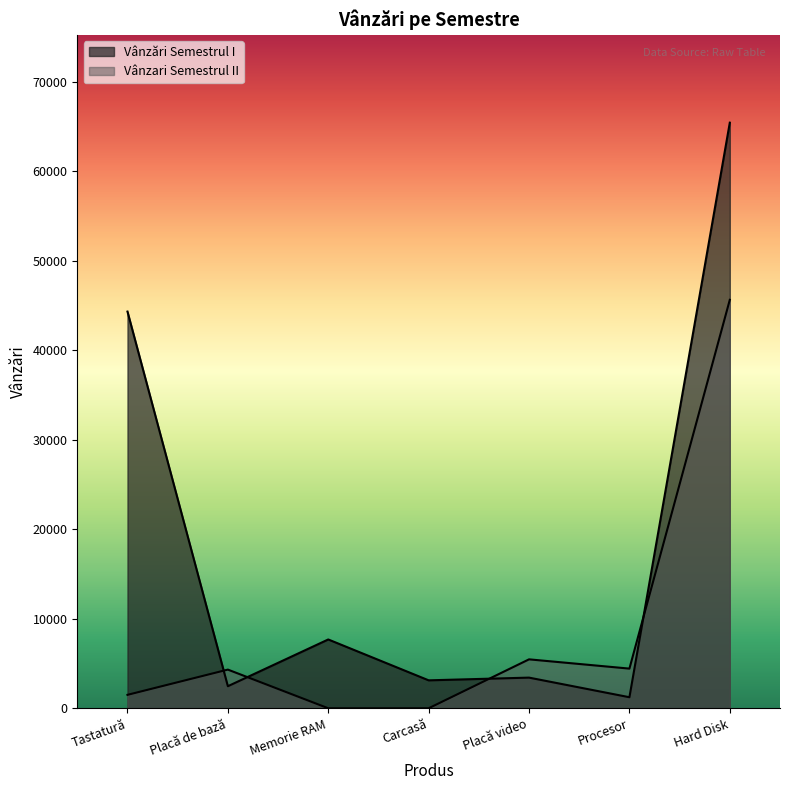

Which series has the largest total across all categories?

Vânzări Semestrul I